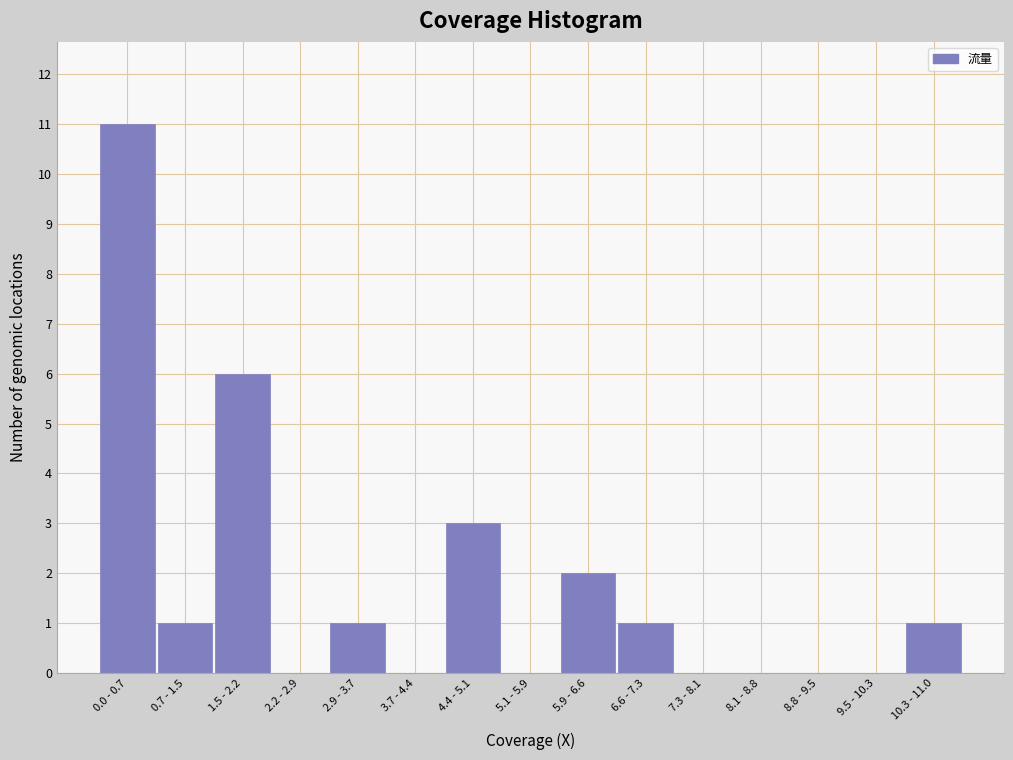

Reading left to right, extract all data points from this chart.

0.0 - 0.7=11	0.7 - 1.5=1	1.5 - 2.2=6	2.2 - 2.9=0	2.9 - 3.7=1	3.7 - 4.4=0	4.4 - 5.1=3	5.1 - 5.9=0	5.9 - 6.6=2	6.6 - 7.3=1	7.3 - 8.1=0	8.1 - 8.8=0	8.8 - 9.5=0	9.5 - 10.3=0	10.3 - 11.0=1